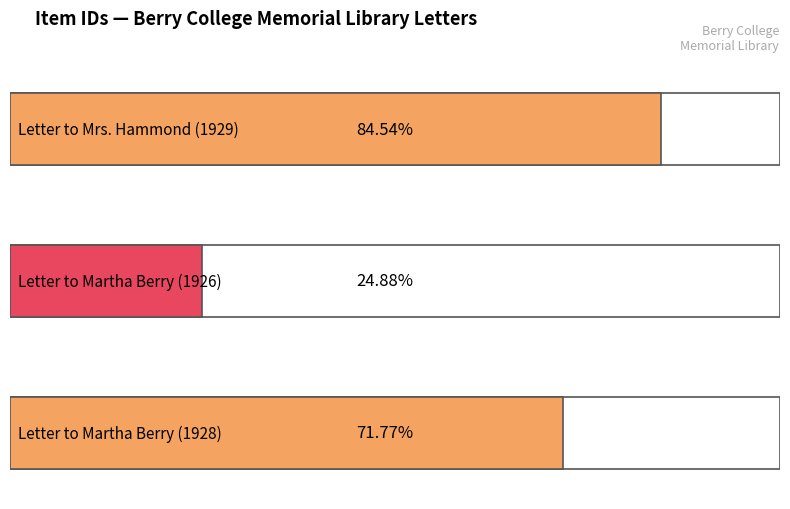

List the labels in order of value, largest first.

Letter to Mrs. Hammond (1929), Letter to Martha Berry (1928), Letter to Martha Berry (1926)